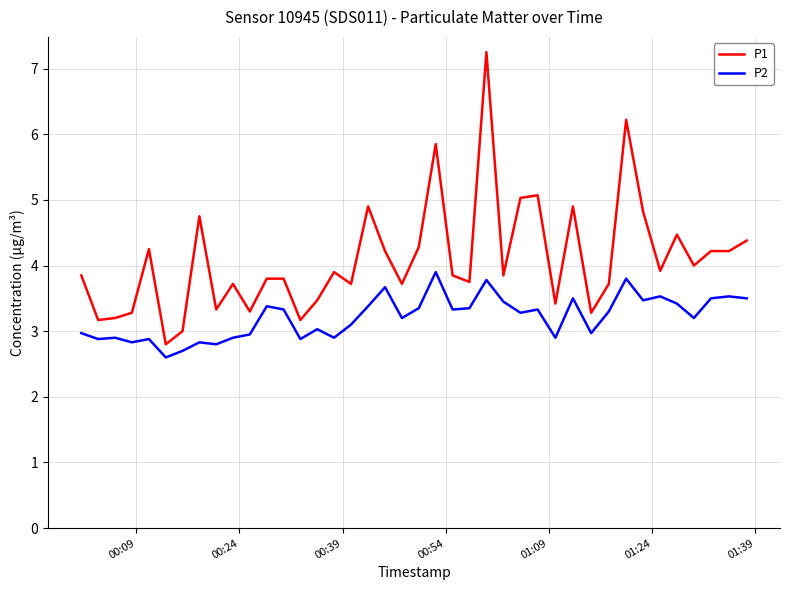

True or false: P2 and P1 intersect in this chart.

False